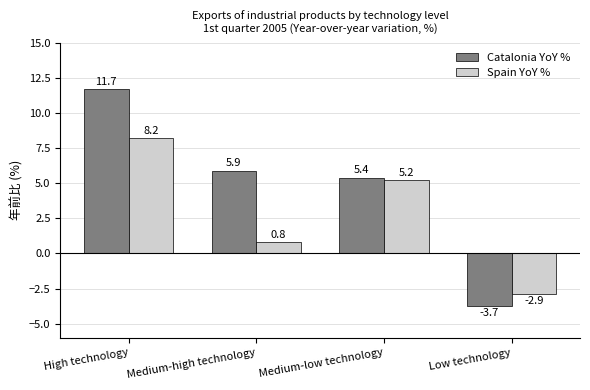

How many negative values does the Catalonia YoY % series have?

1